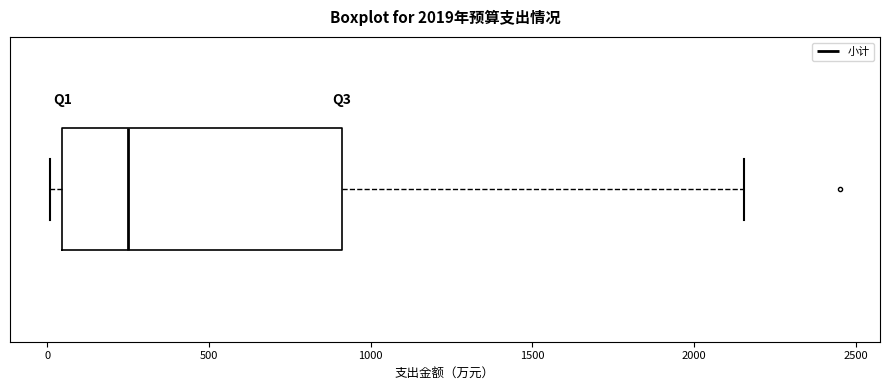

Read this box plot against the x-axis: the position of the median line, the range covered by the box, and the ends of both whiskers. The values are not printed on the chart, so give them approximately, as read against the axis.

median 250, box 50 to 900, whiskers 0 to 2150